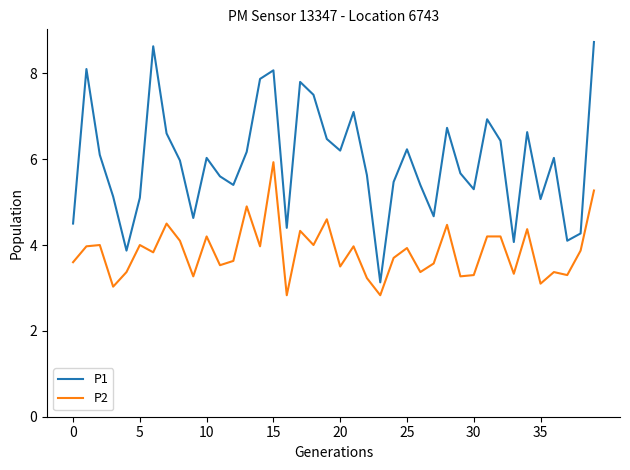

Which series has the largest total across all categories?

P1